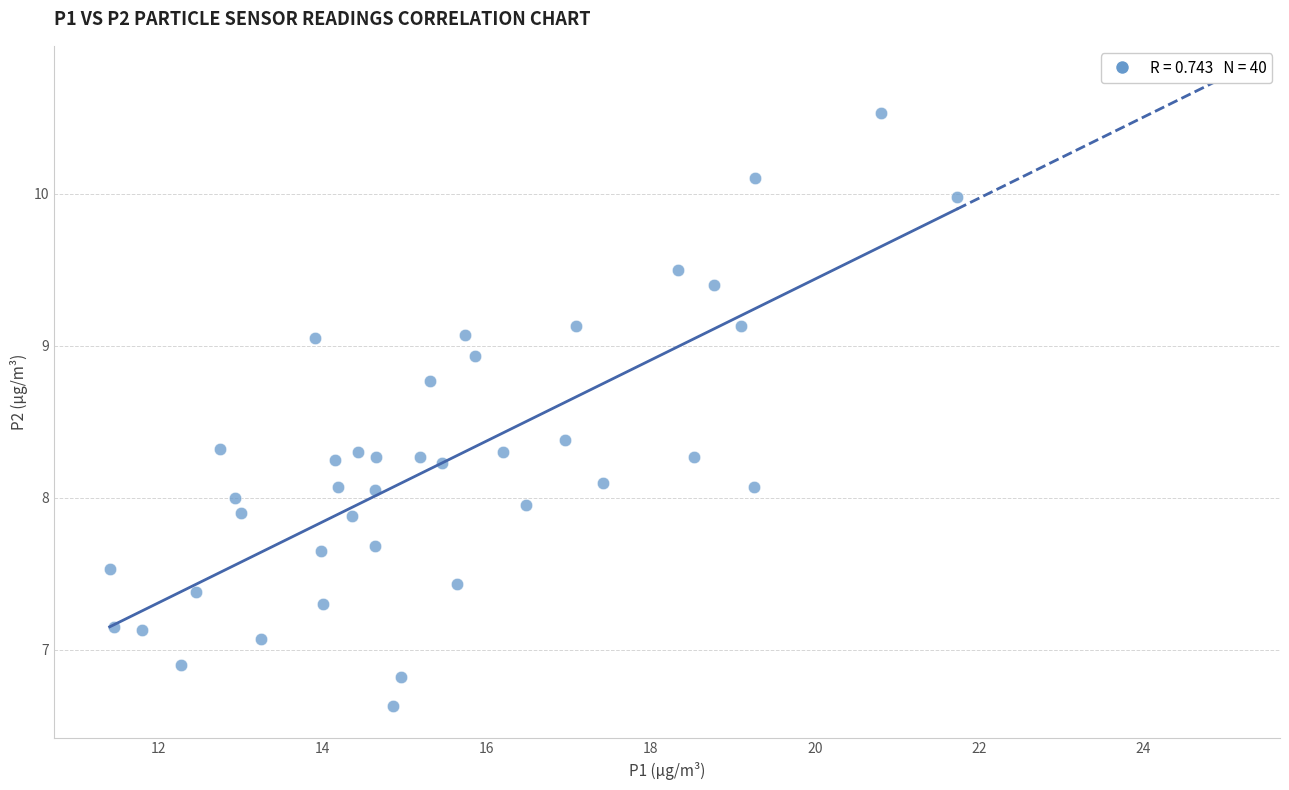

What is the range of Y values (max minus min)?

3.9